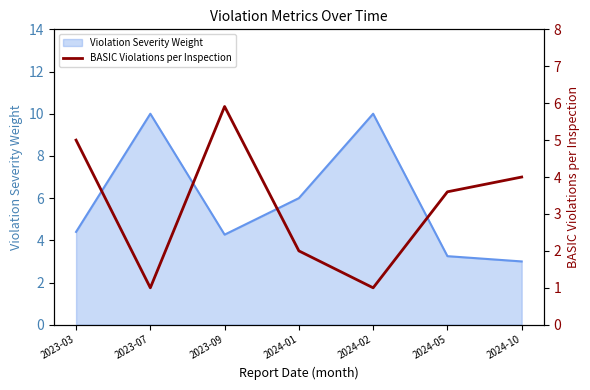

What is the lowest value of the Violation Severity Weight series?

3.0